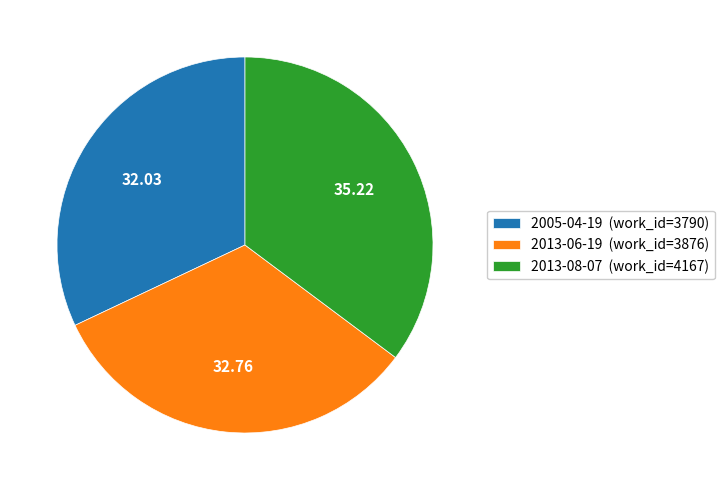

Approximately how many times larger is the value at 2005-04-19 (work_id=3790) compared to 2013-06-19 (work_id=3876)?

1.0